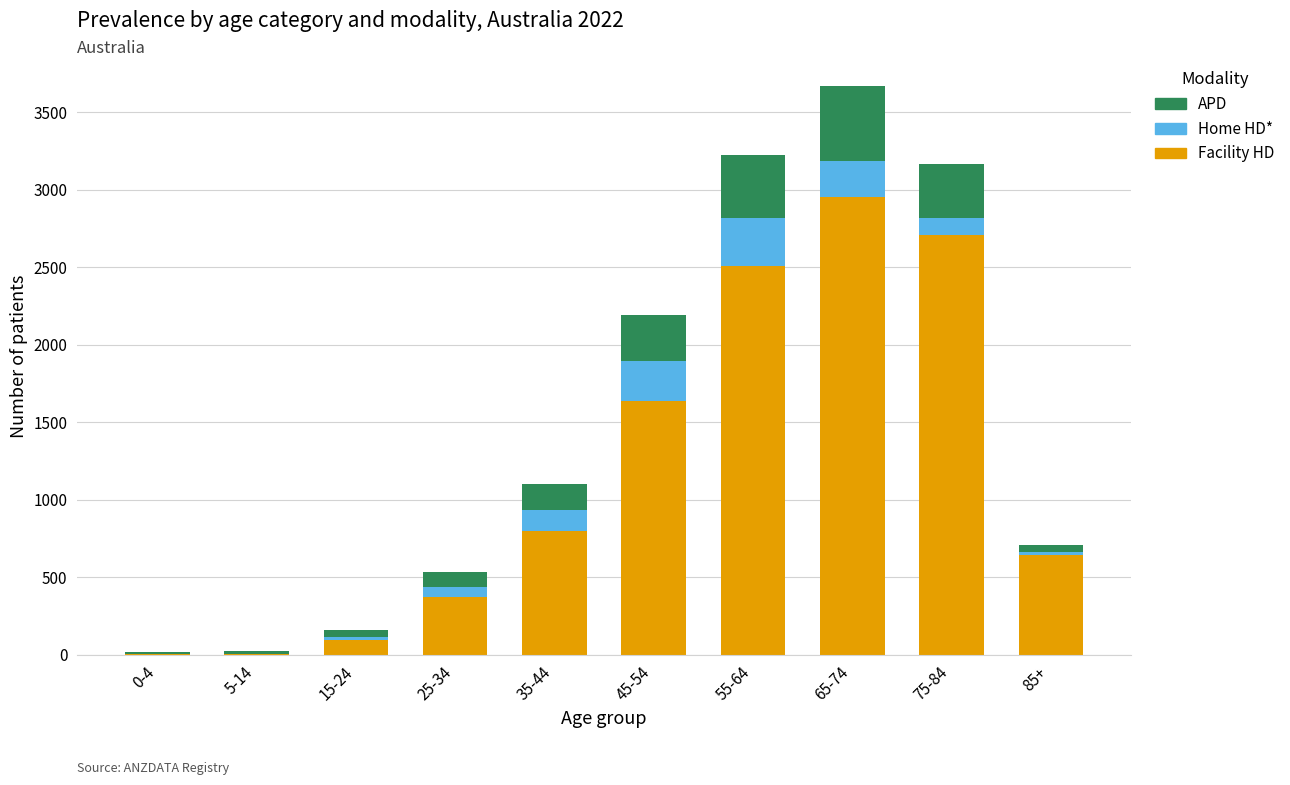

At which label does Facility HD reach its peak?

65-74